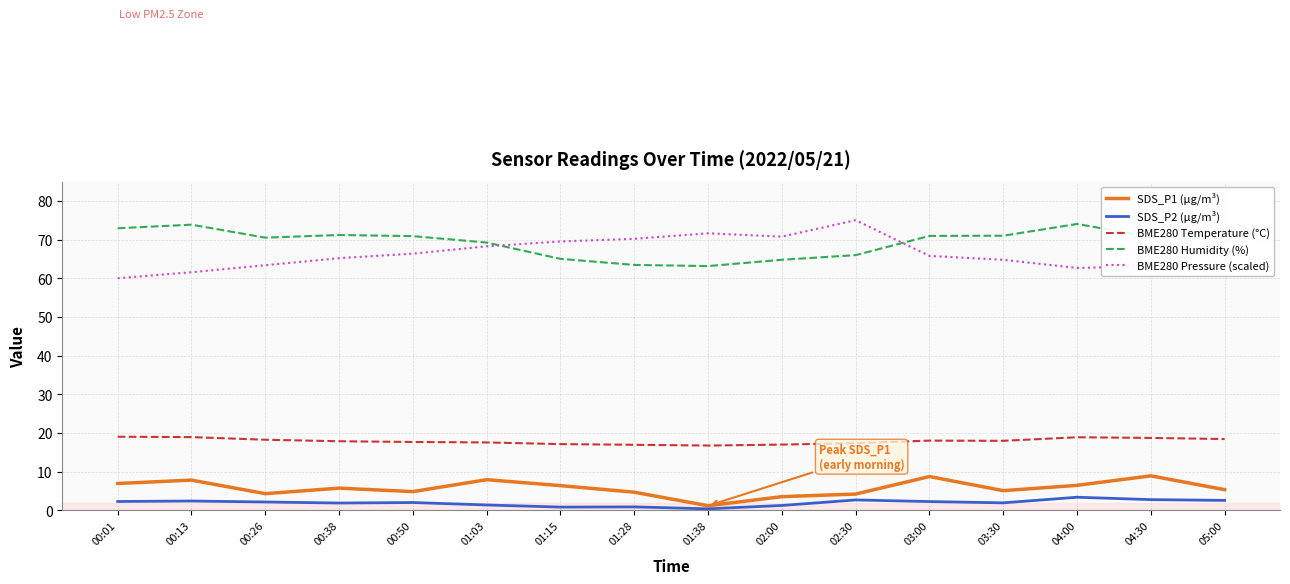

True or false: BME280 Pressure (scaled) and SDS_P2 (µg/m³) intersect in this chart.

False